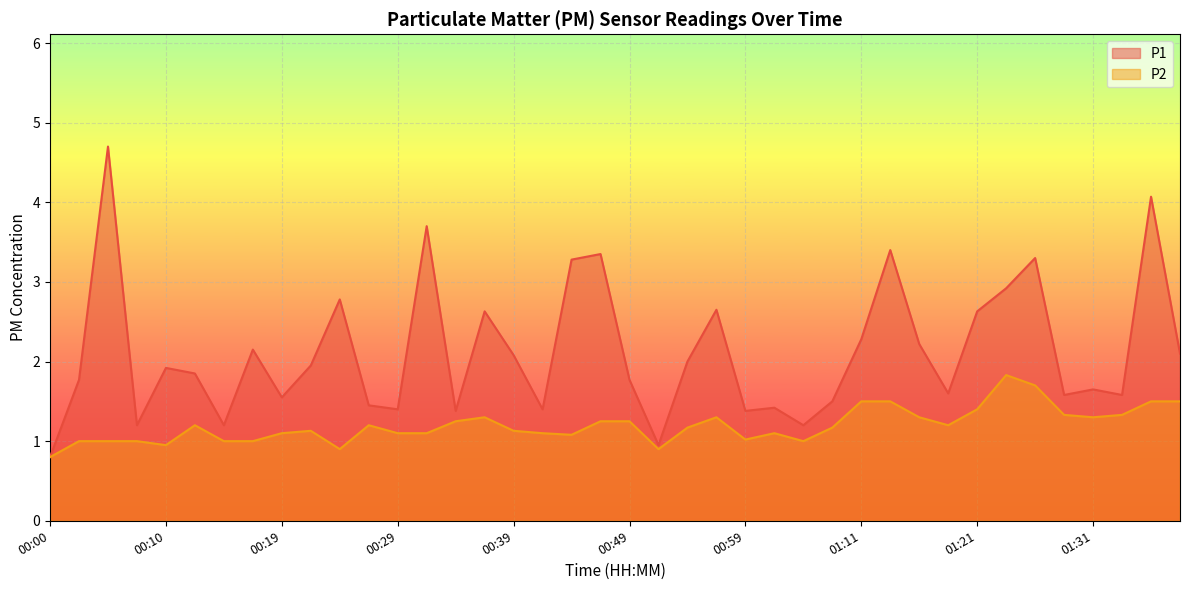

How many lines are shown in the chart?

2